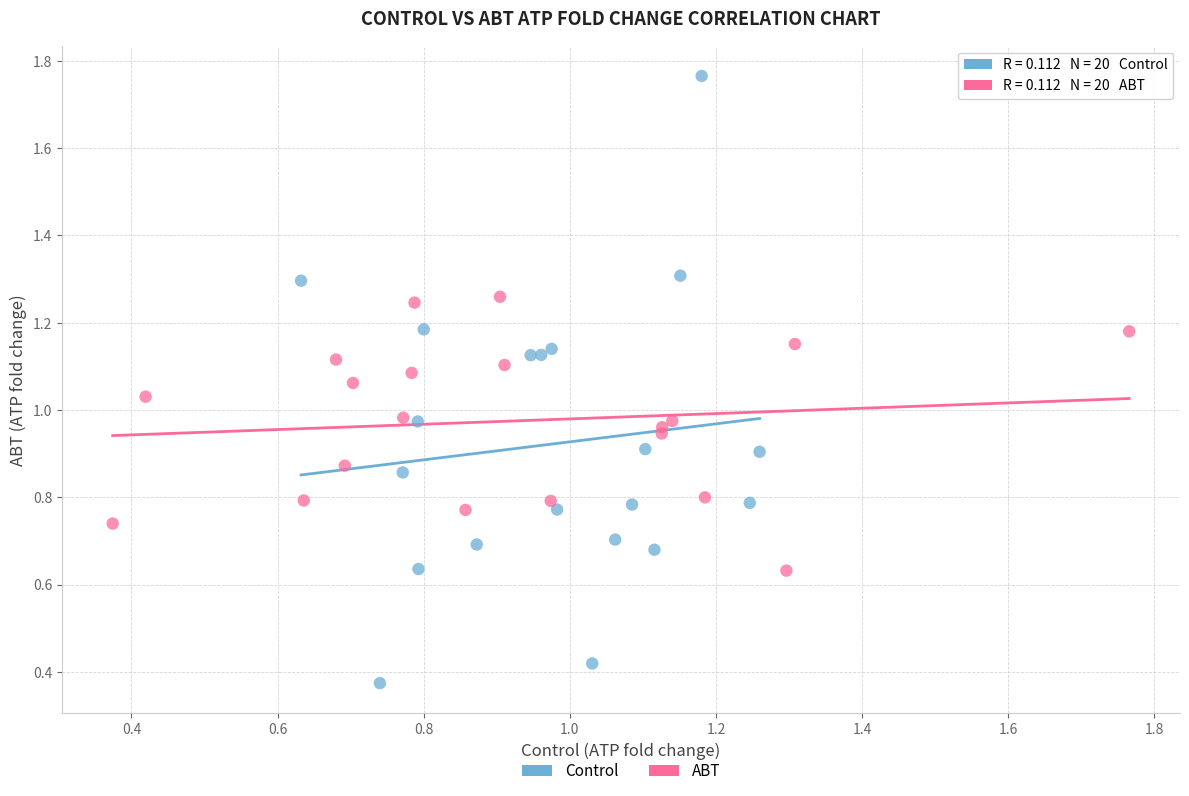

Which series has the largest Y range (max minus min)?

Control